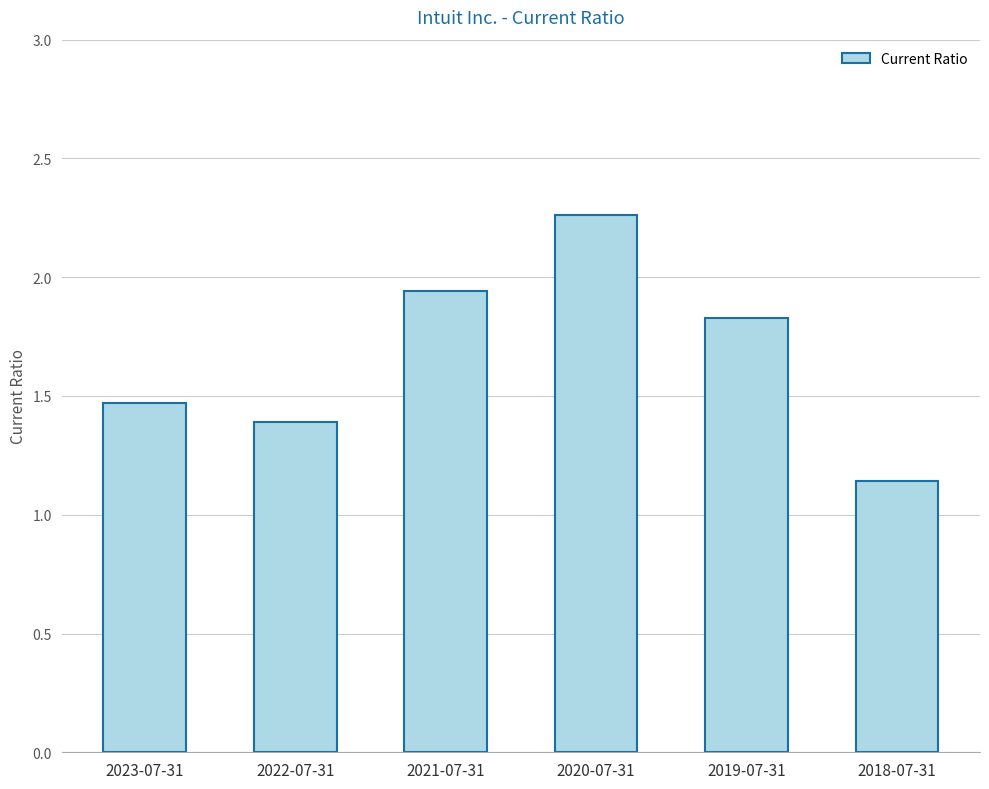

Approximately how many times larger is the value at 2020-07-31 compared to 2022-07-31?

1.6